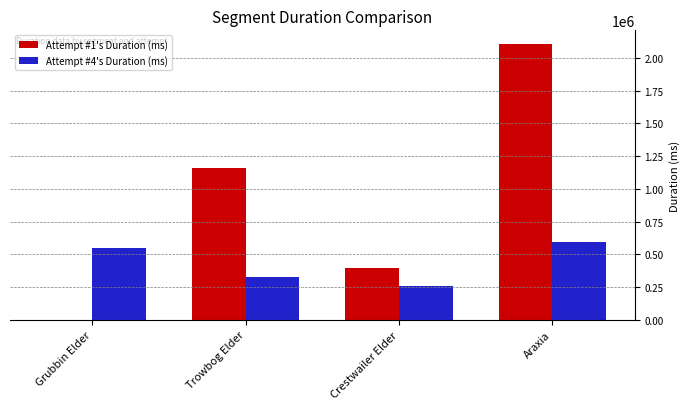

Which series has the largest total across all categories?

Attempt #1's Duration (ms)